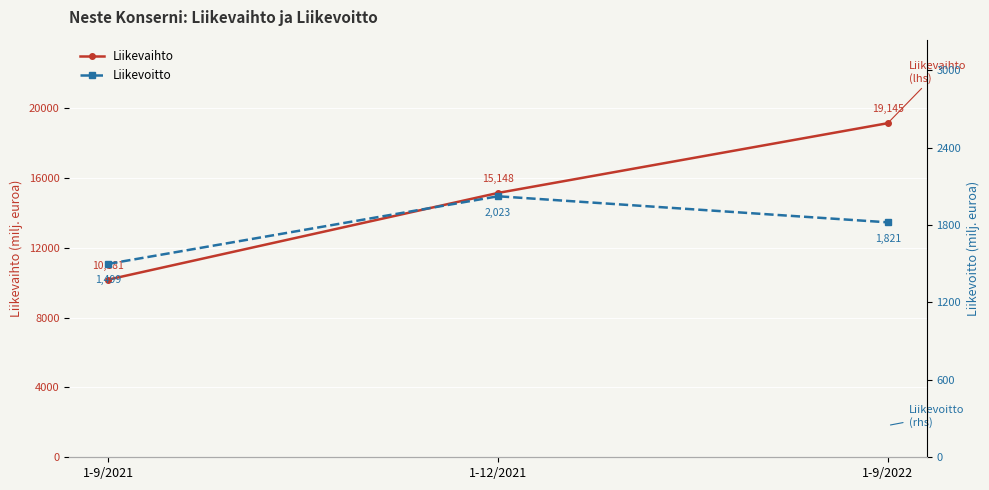

What are all the series names shown in the legend?

Liikevaihto, Liikevoitto